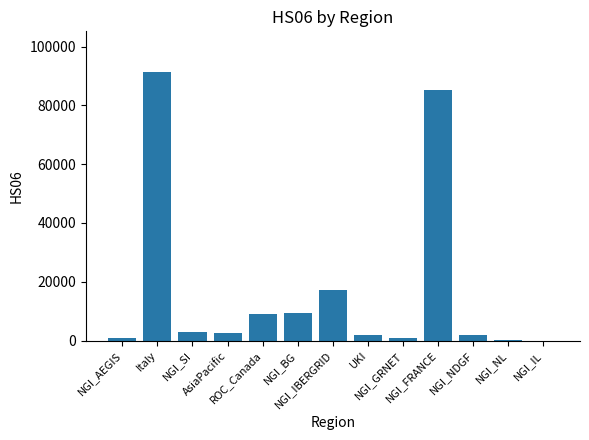

What is the maximum value shown in the chart?

91488